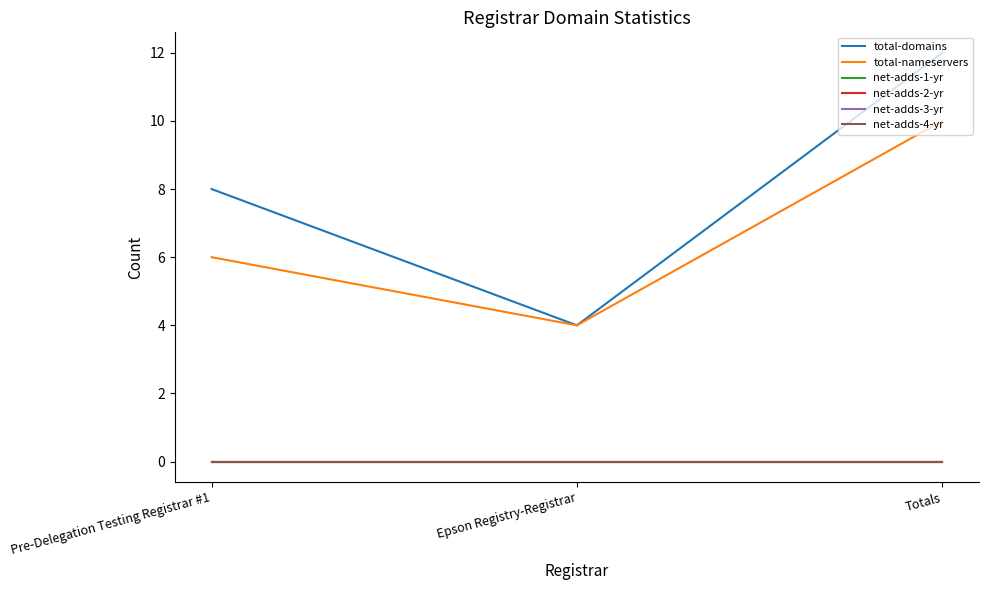

What is the spread (max minus min) of values at Pre-Delegation Testing Registrar #1?

8